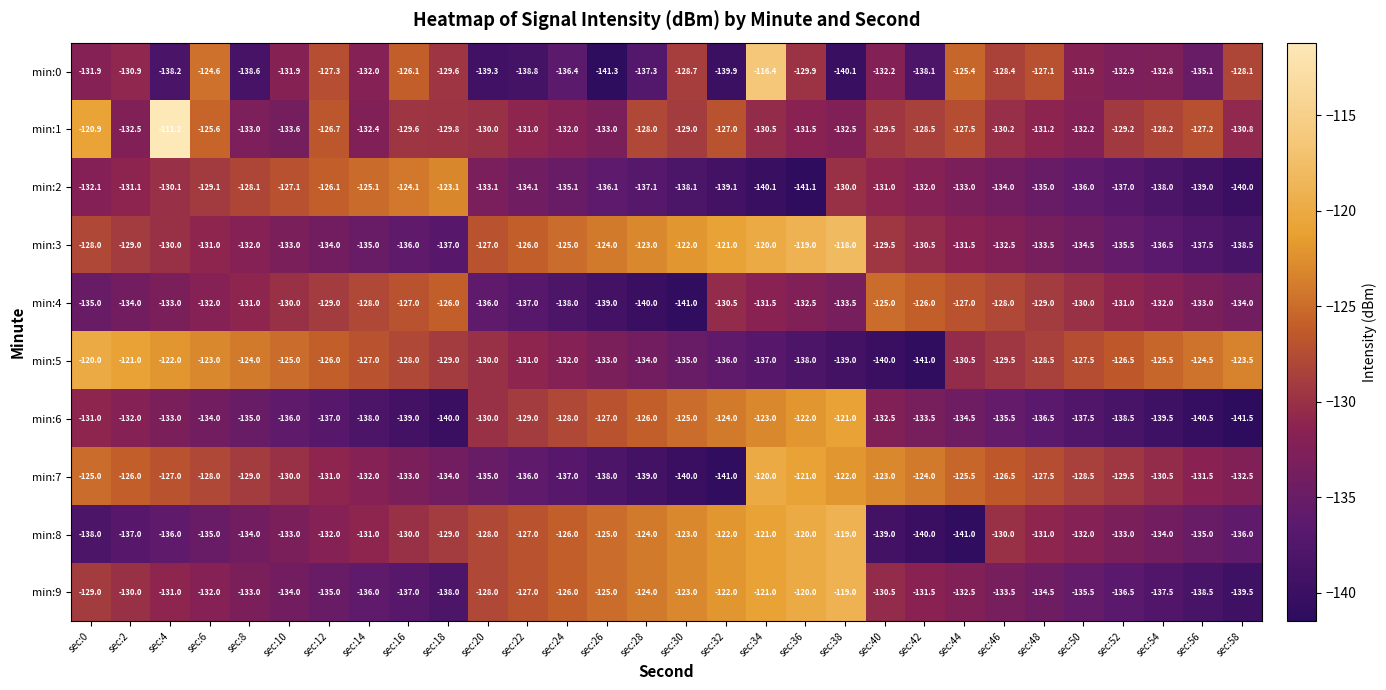

The min:3 series shows -134.5 at sec:50. True or false?

True